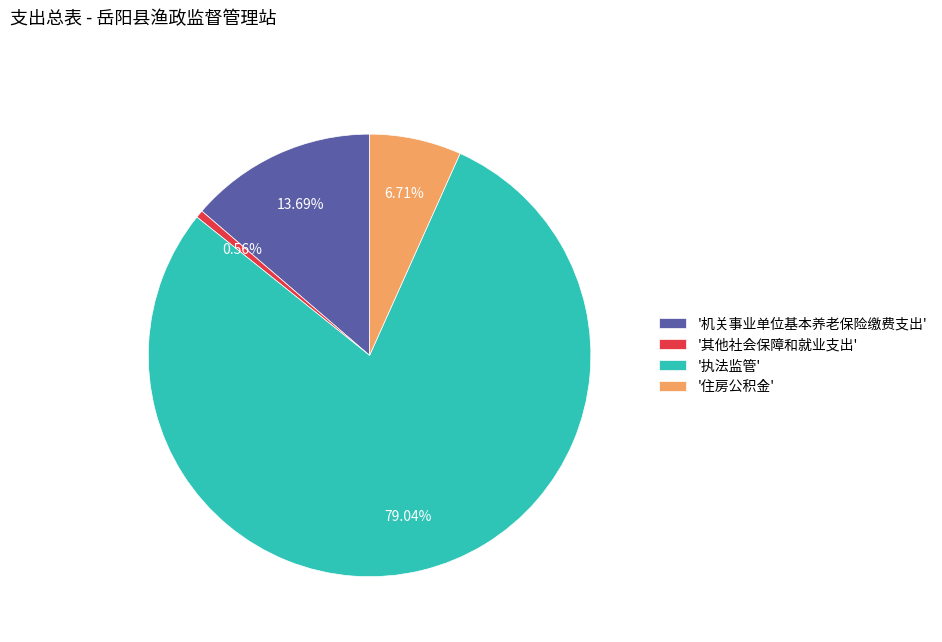

Which slice is the largest?

'执法监管'